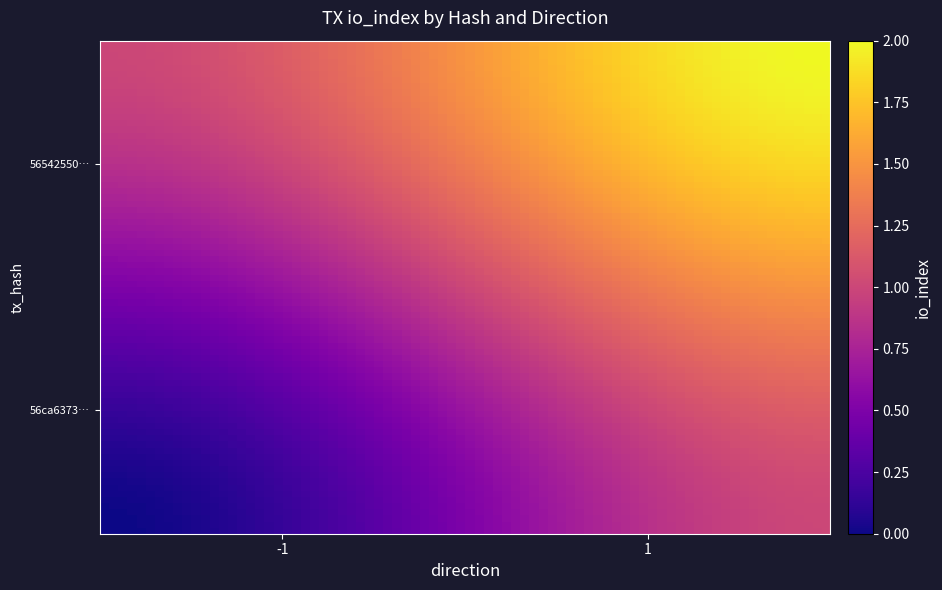

Rank the series by their maximum value, from highest to lowest.

56542550513fde5a89bef8f5838bdd769c01571, 56ca63733b99b8ffb95e9f685d74decaaeacc22